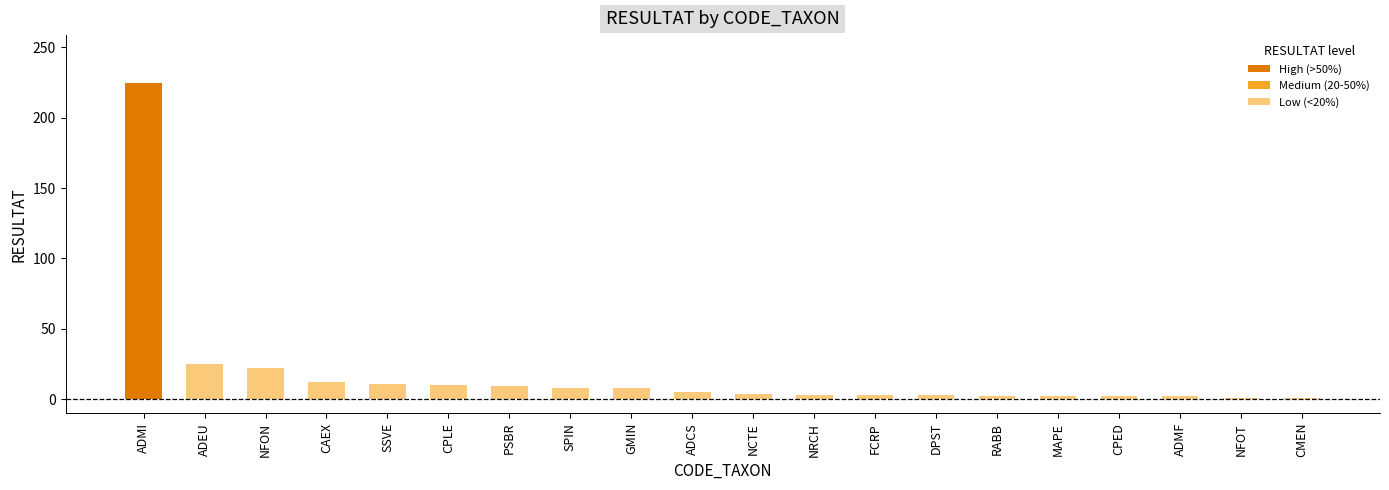

Which label corresponds to the largest value in the chart?

ADMI